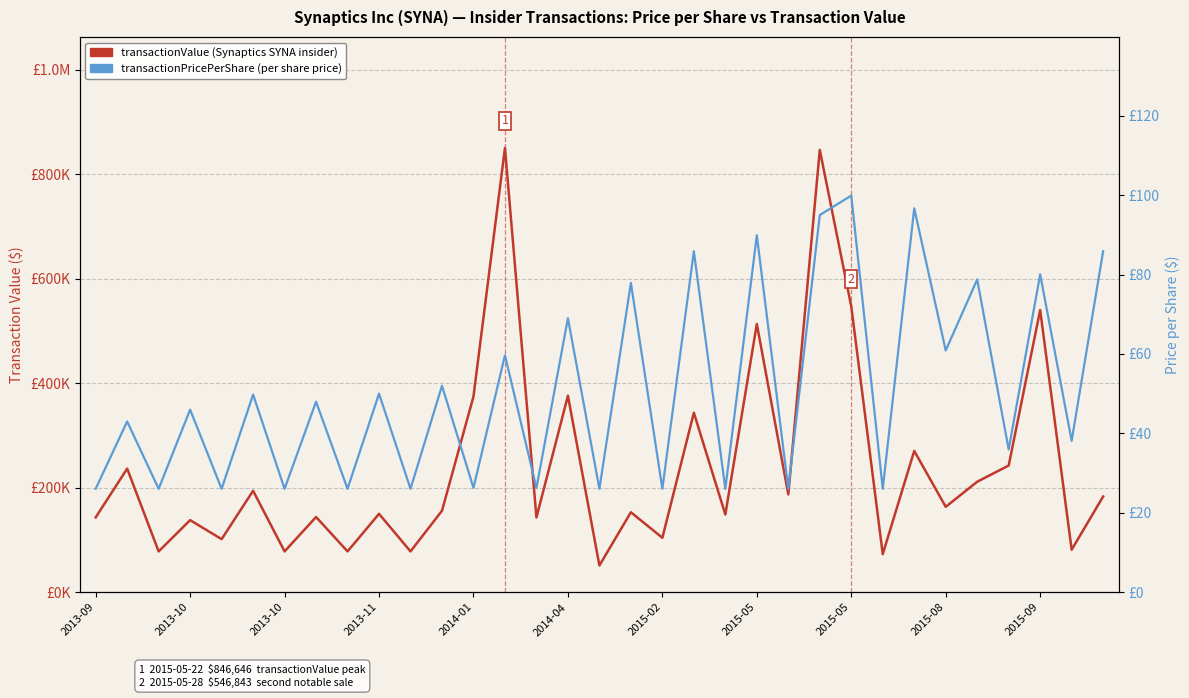

What is the approximate value of transactionPricePerShare at 16?

26.0